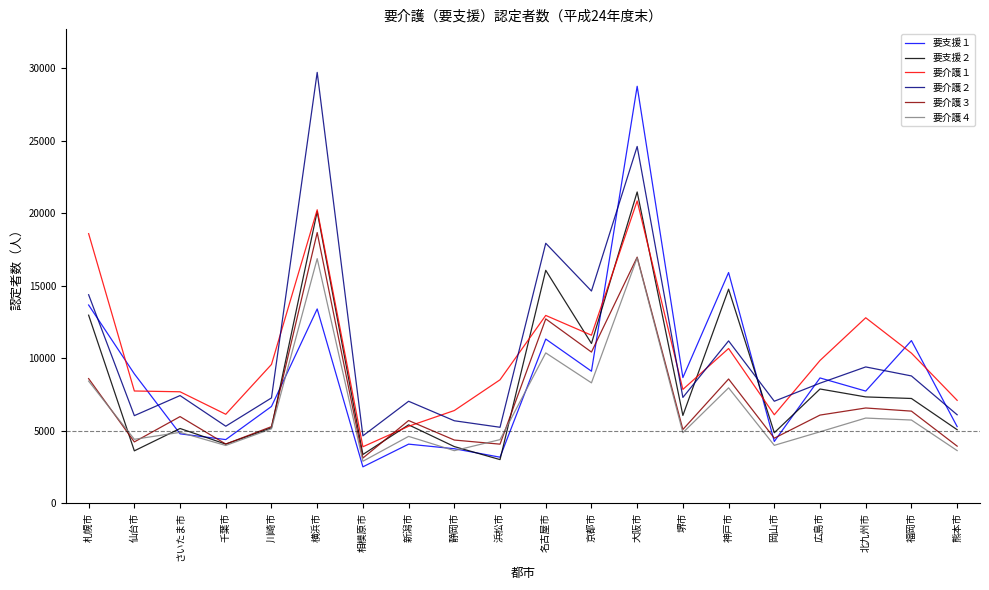

How many values in the 要支援２ series are below 6043?

10